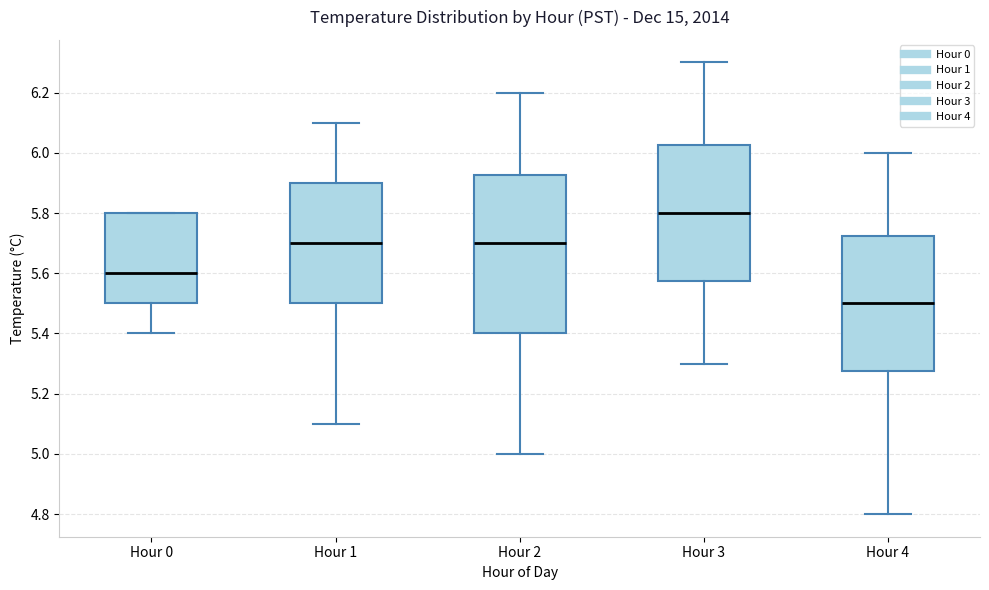

Reading left to right, transcribe this box plot: for each box, give where its median line is, the range the box spans, and where its two whiskers end, as read against the y-axis. The values are not printed on the chart, so give them approximately, as read against the axis.

Hour 0: median 5.60, box 5.50 to 5.80, whiskers 5.40 to 5.80
Hour 1: median 5.70, box 5.50 to 5.90, whiskers 5.10 to 6.10
Hour 2: median 5.70, box 5.40 to 5.92, whiskers 5.00 to 6.20
Hour 3: median 5.80, box 5.58 to 6.02, whiskers 5.30 to 6.30
Hour 4: median 5.50, box 5.28 to 5.72, whiskers 4.80 to 6.00